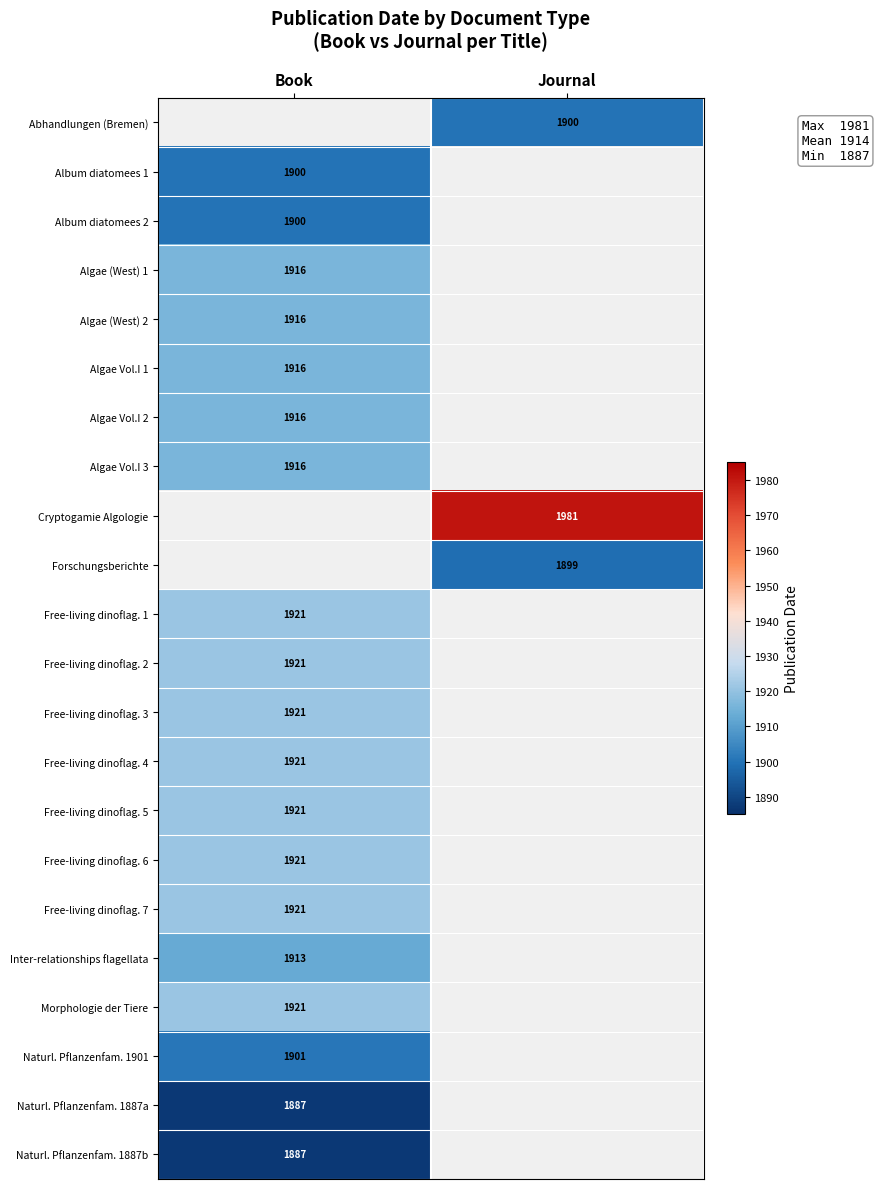

Is it true that Abhandlungen (Bremen) equals 1089 at Journal?

False